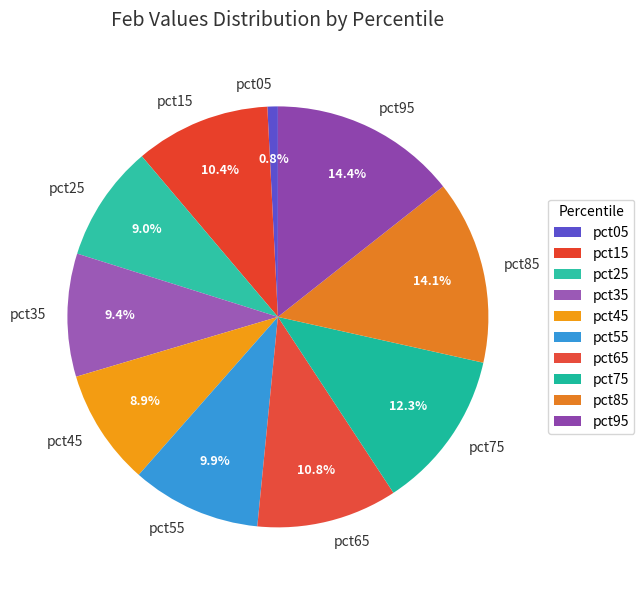

What percentage is the pct55 slice, to the nearest percent?

10%